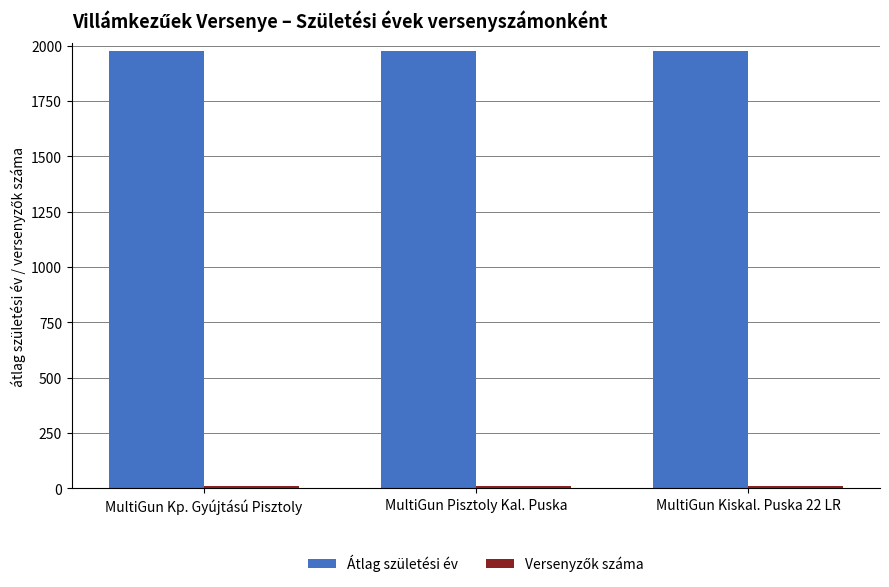

What is the sum of all Átlag születési év values?

5922